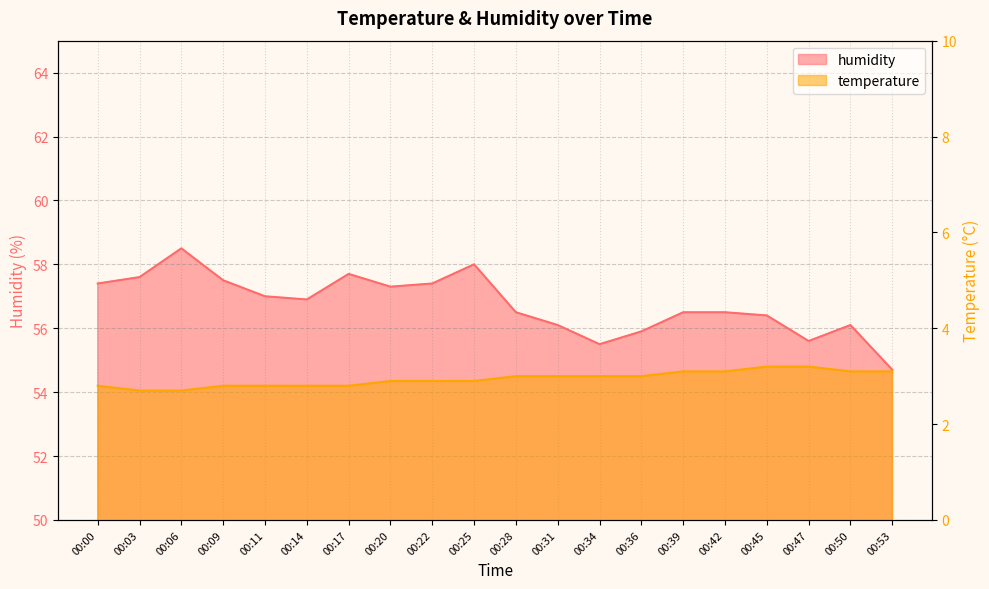

What is the smallest value displayed?

2.7